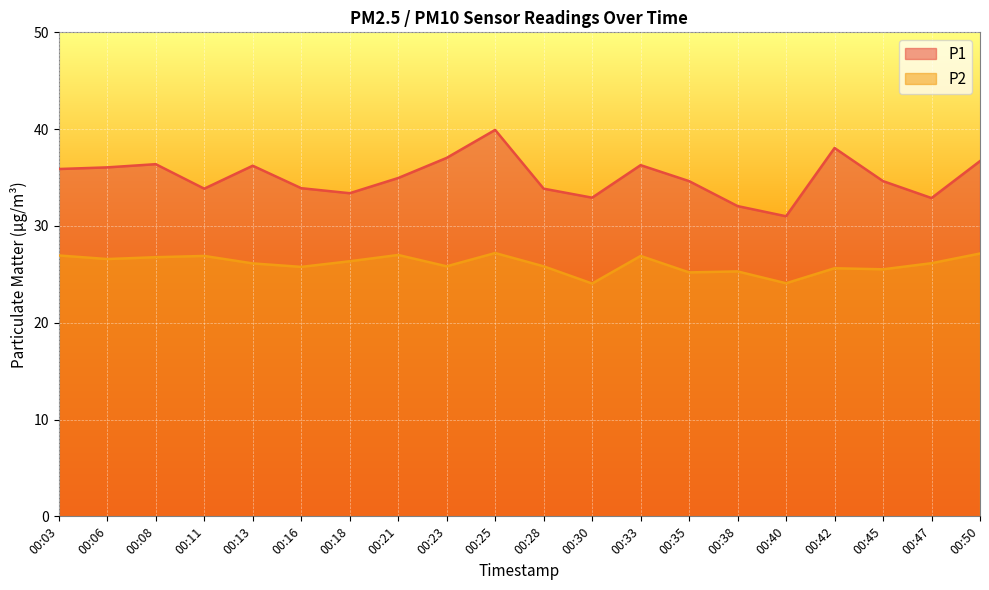

At which category does P1 reach its first local valley?

00:11